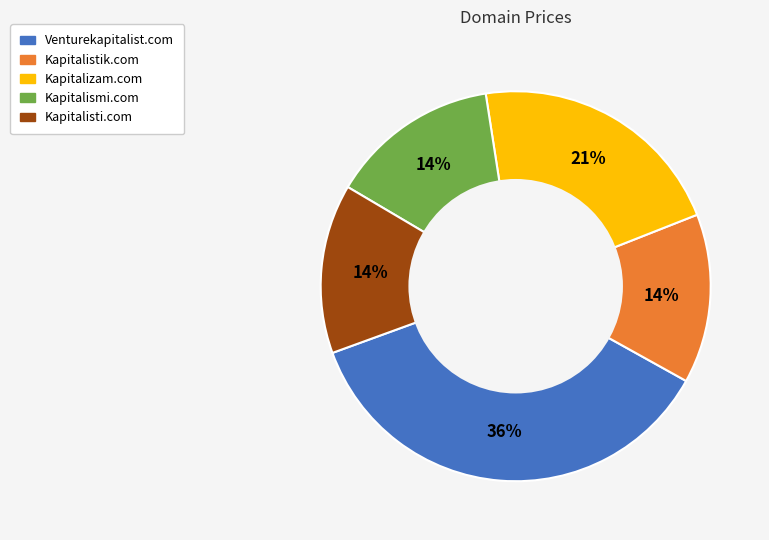

How many segments does this pie chart have?

5